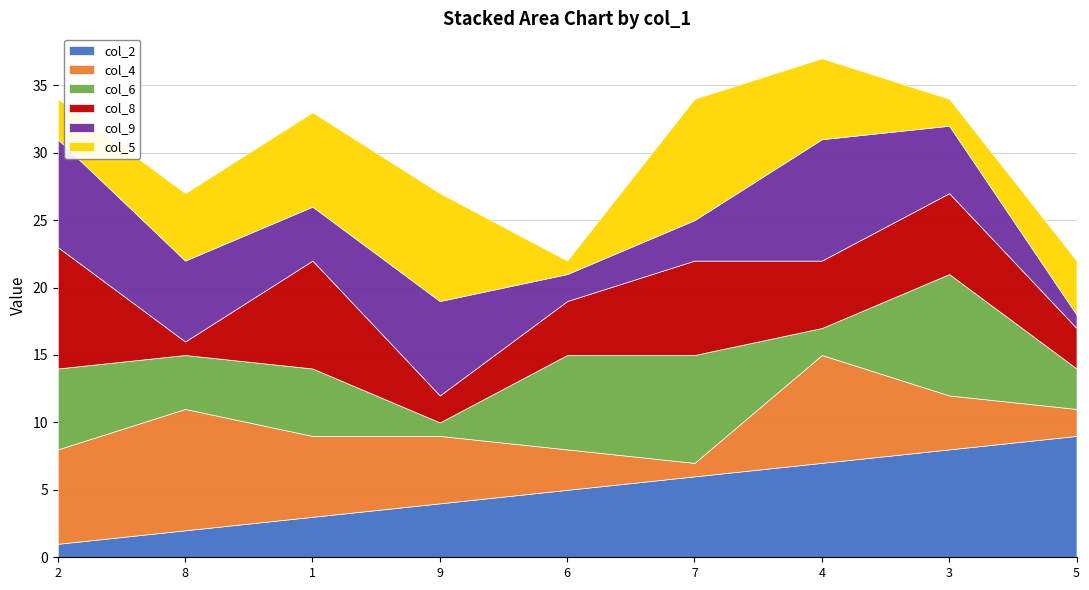

What is the spread (max minus min) of values at 8?

8